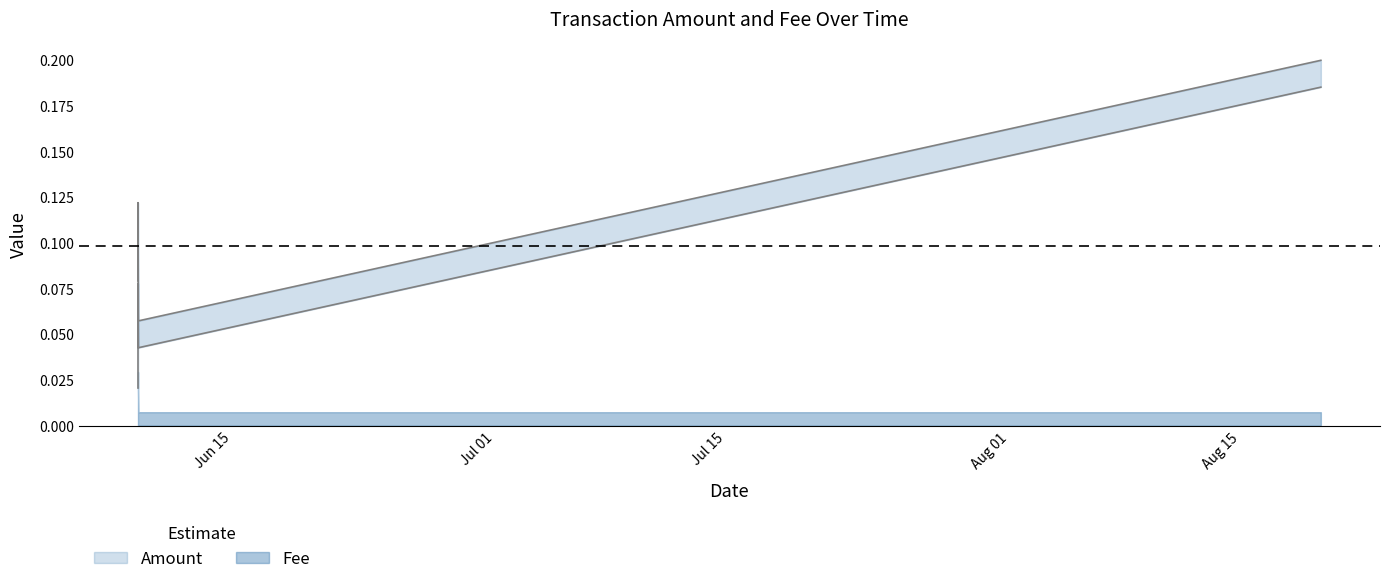

Reading left to right, extract all data points from this chart.

0.0	0.1	0.0	0.2